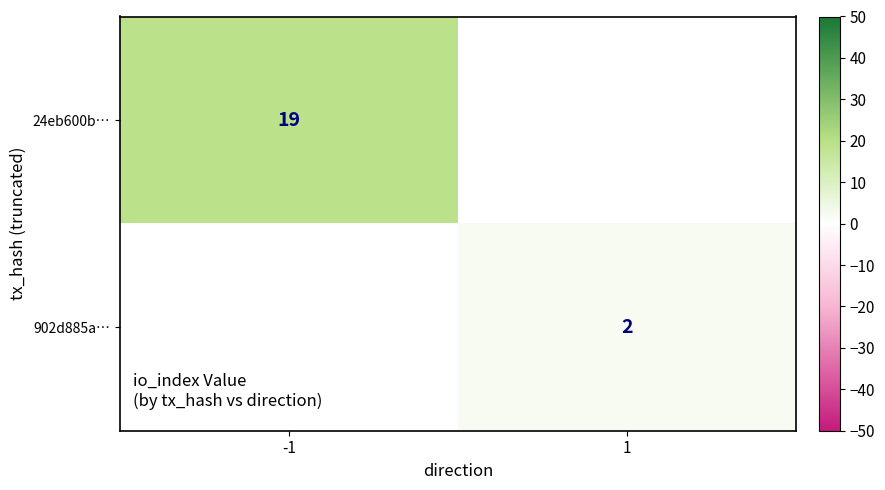

What is the minimum value shown in the chart?

2.0